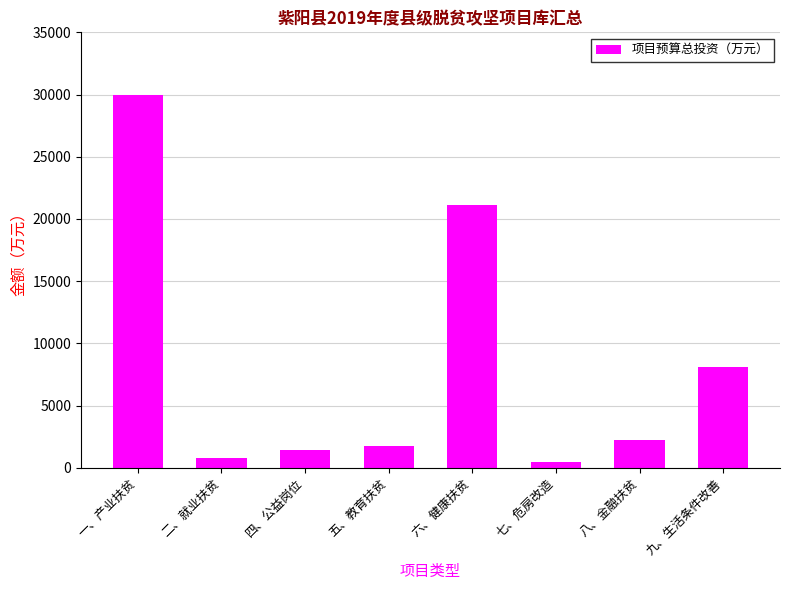

What is the value of the 4th bar from the left?

1752.7